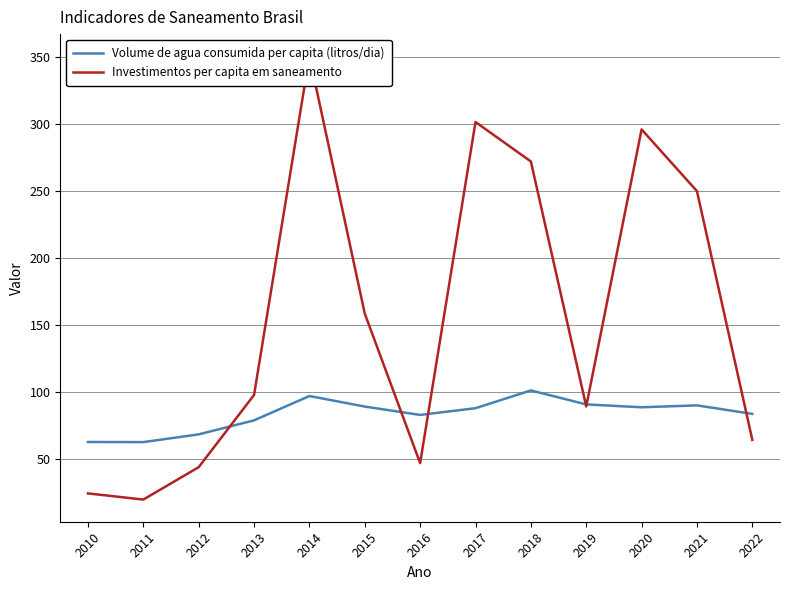

What is the sum of the Volume de agua consumida per capita (litros/dia) values at 2015 and 2018?

190.4